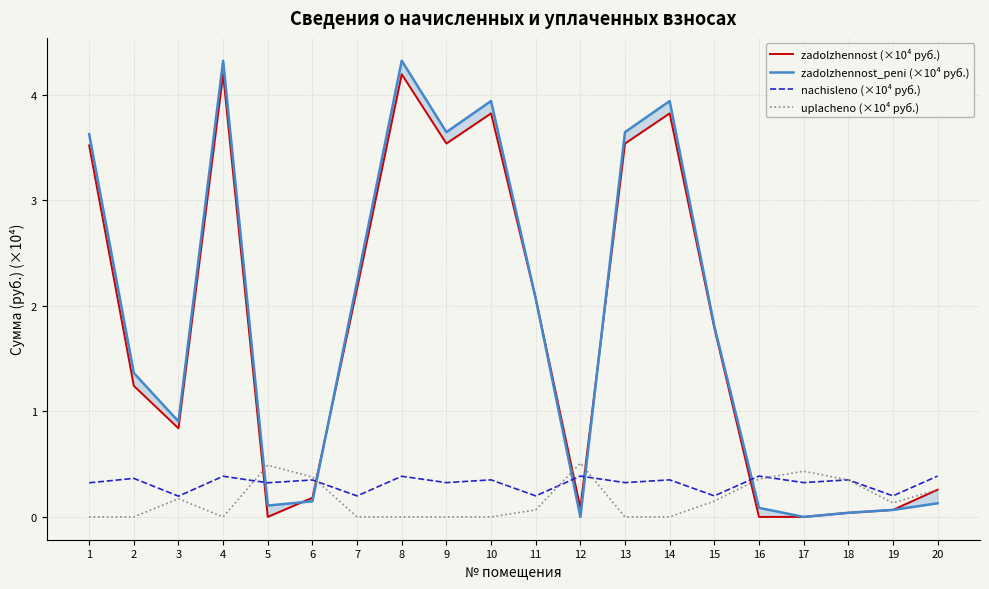

How many interior local valleys does the uplacheno (×10⁴ руб.) series have?

2